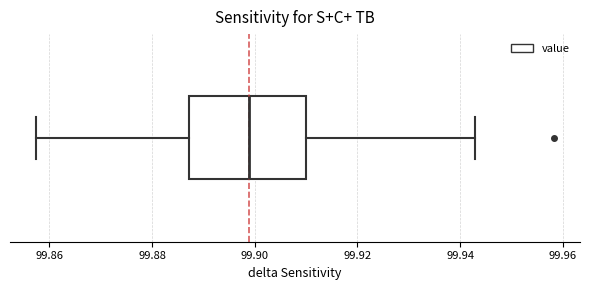

Read this box plot against the x-axis: the position of the median line, the range covered by the box, and the ends of both whiskers. The values are not printed on the chart, so give them approximately, as read against the axis.

median 99.898, box 99.888 to 99.910, whiskers 99.858 to 99.942